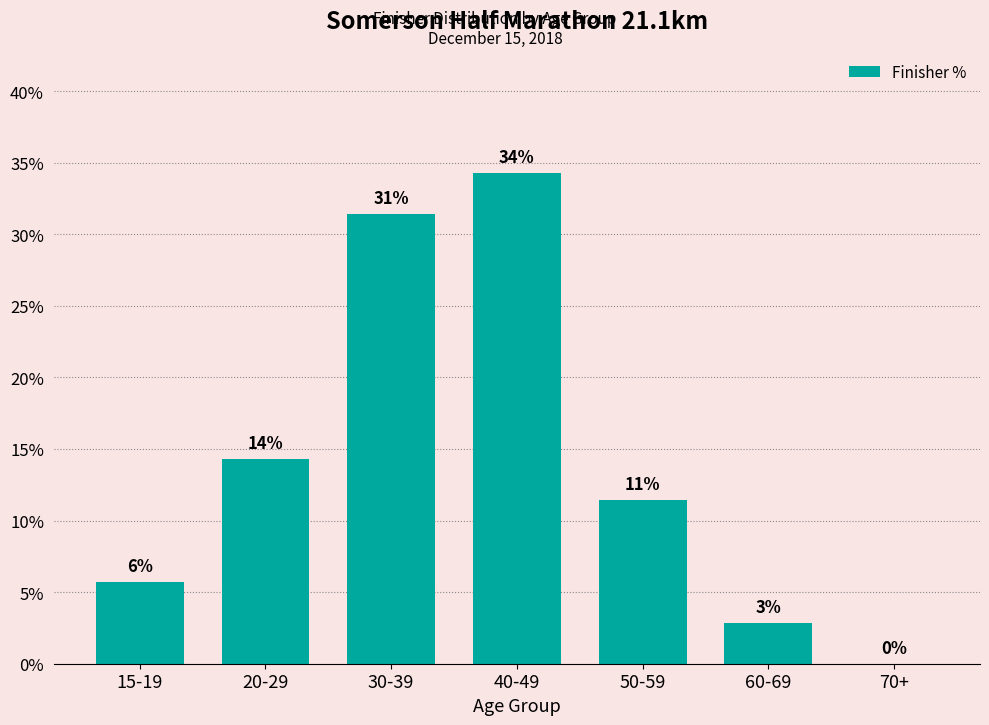

How many values exceed 11?

4